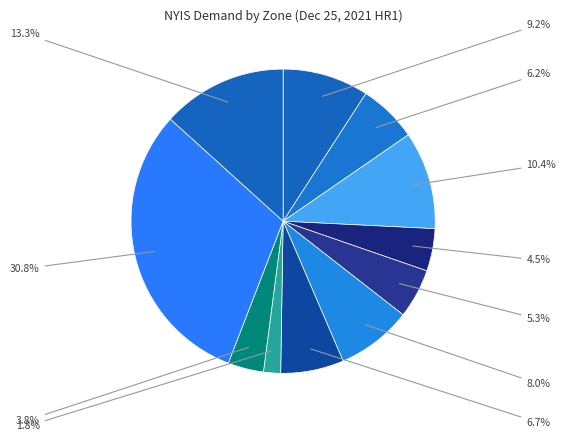

What is the smallest slice in the pie chart?

ZONH